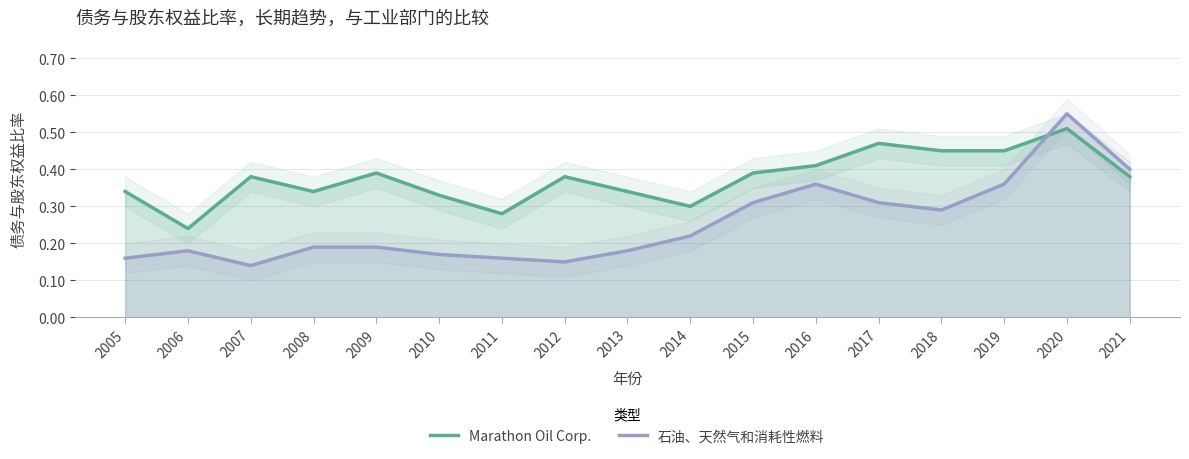

How many categories are shown in the chart?

17